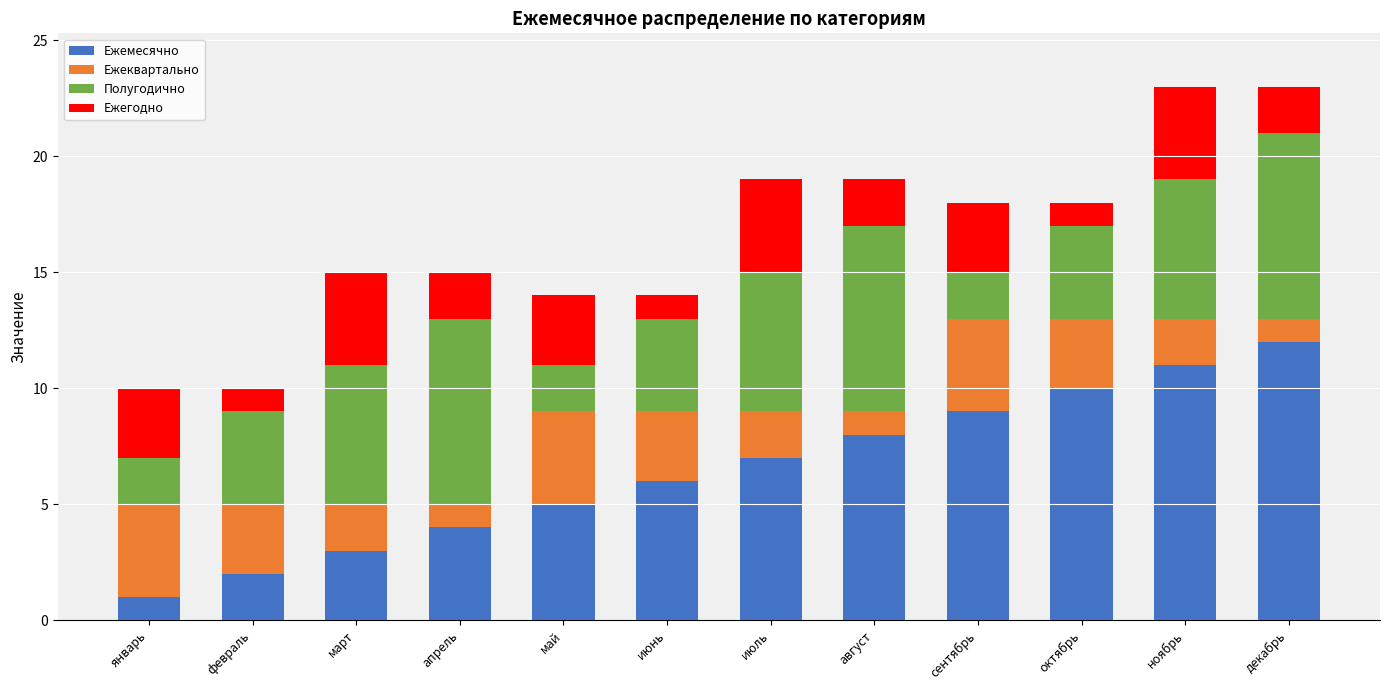

Is it true that Ежемесячно equals 13 at октябрь?

False